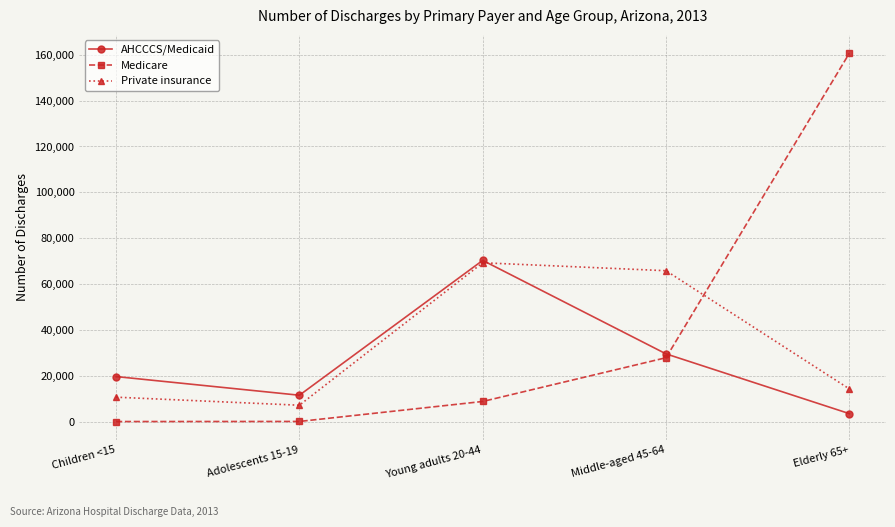

At how many categories does at least one series exceed 119860?

1